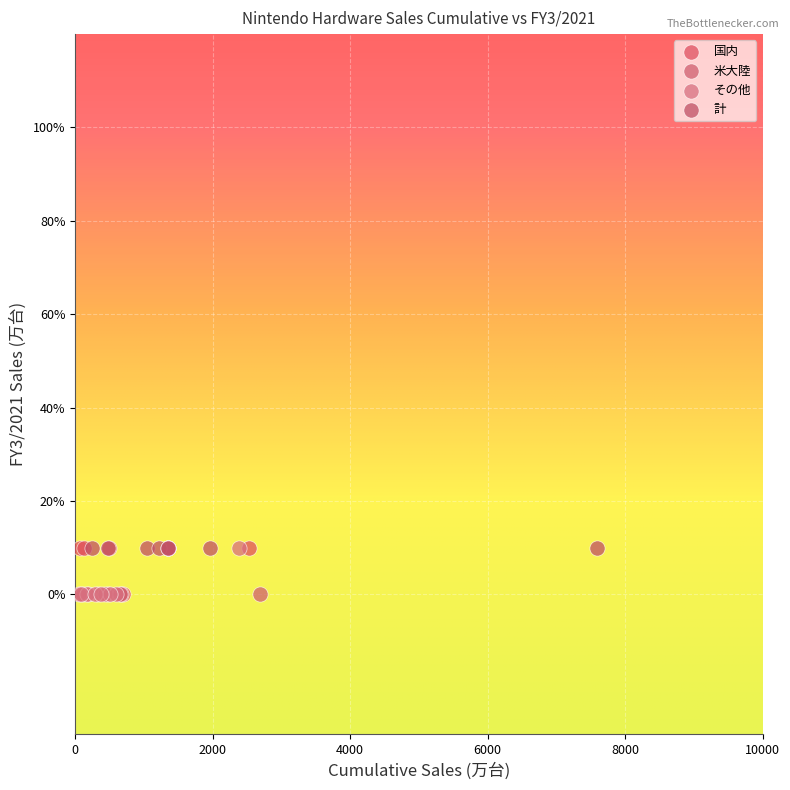

What are all the series names shown in the legend?

国内, 米大陸, その他, 計